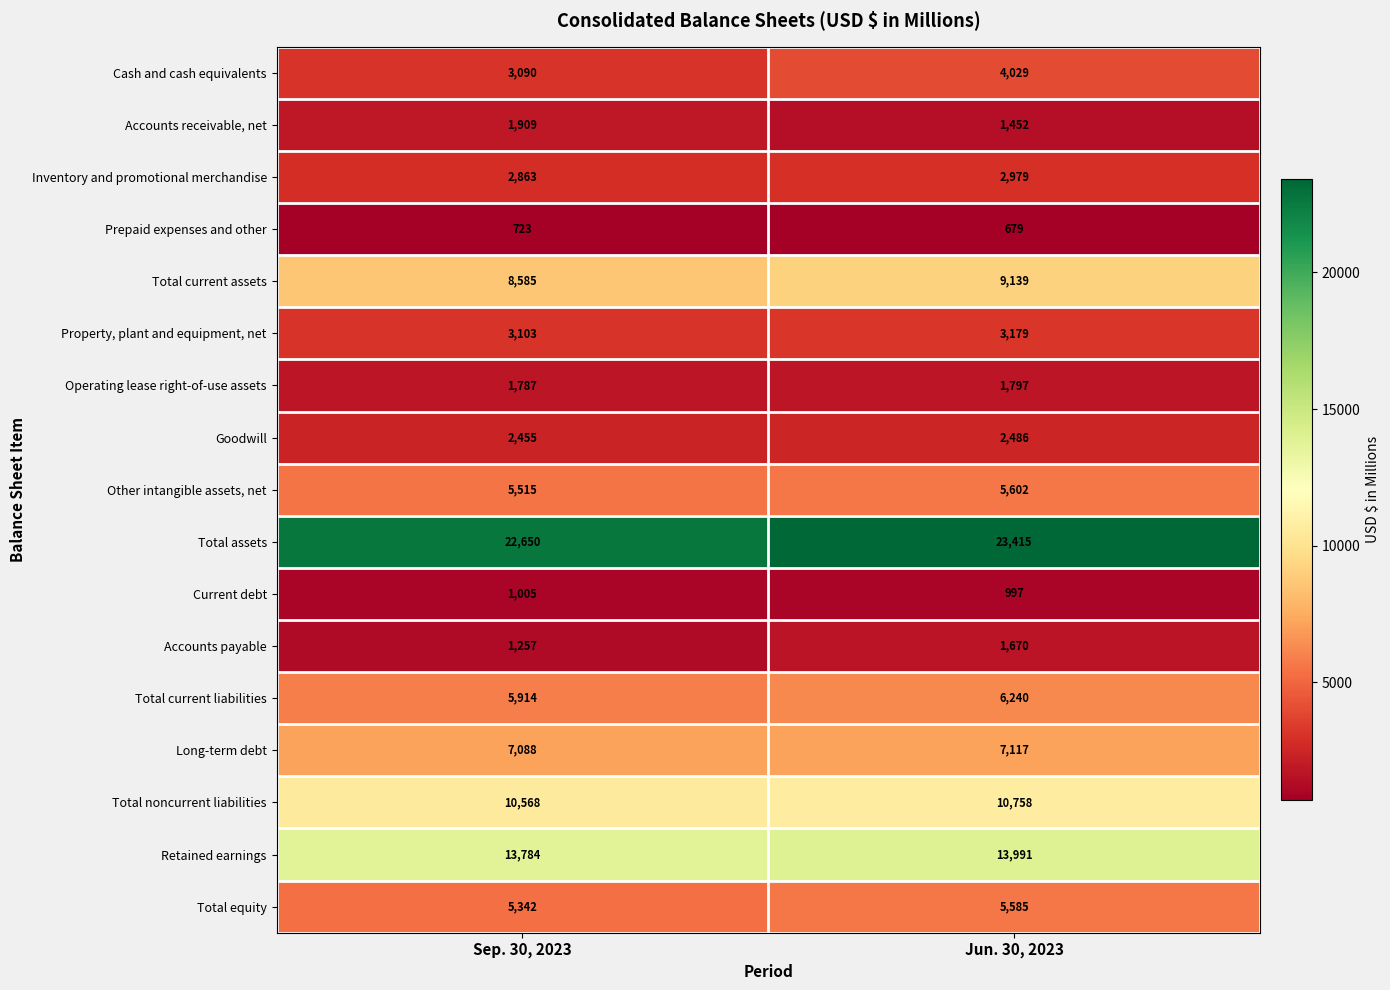

At which category is the sum across all series the highest?

Jun. 30, 2023